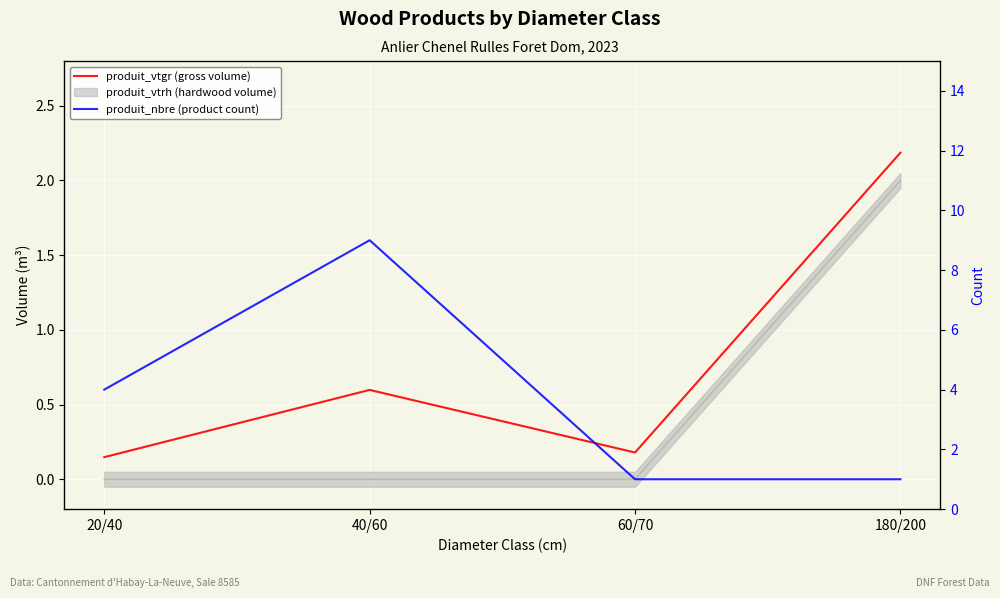

How many lines are shown in the chart?

2